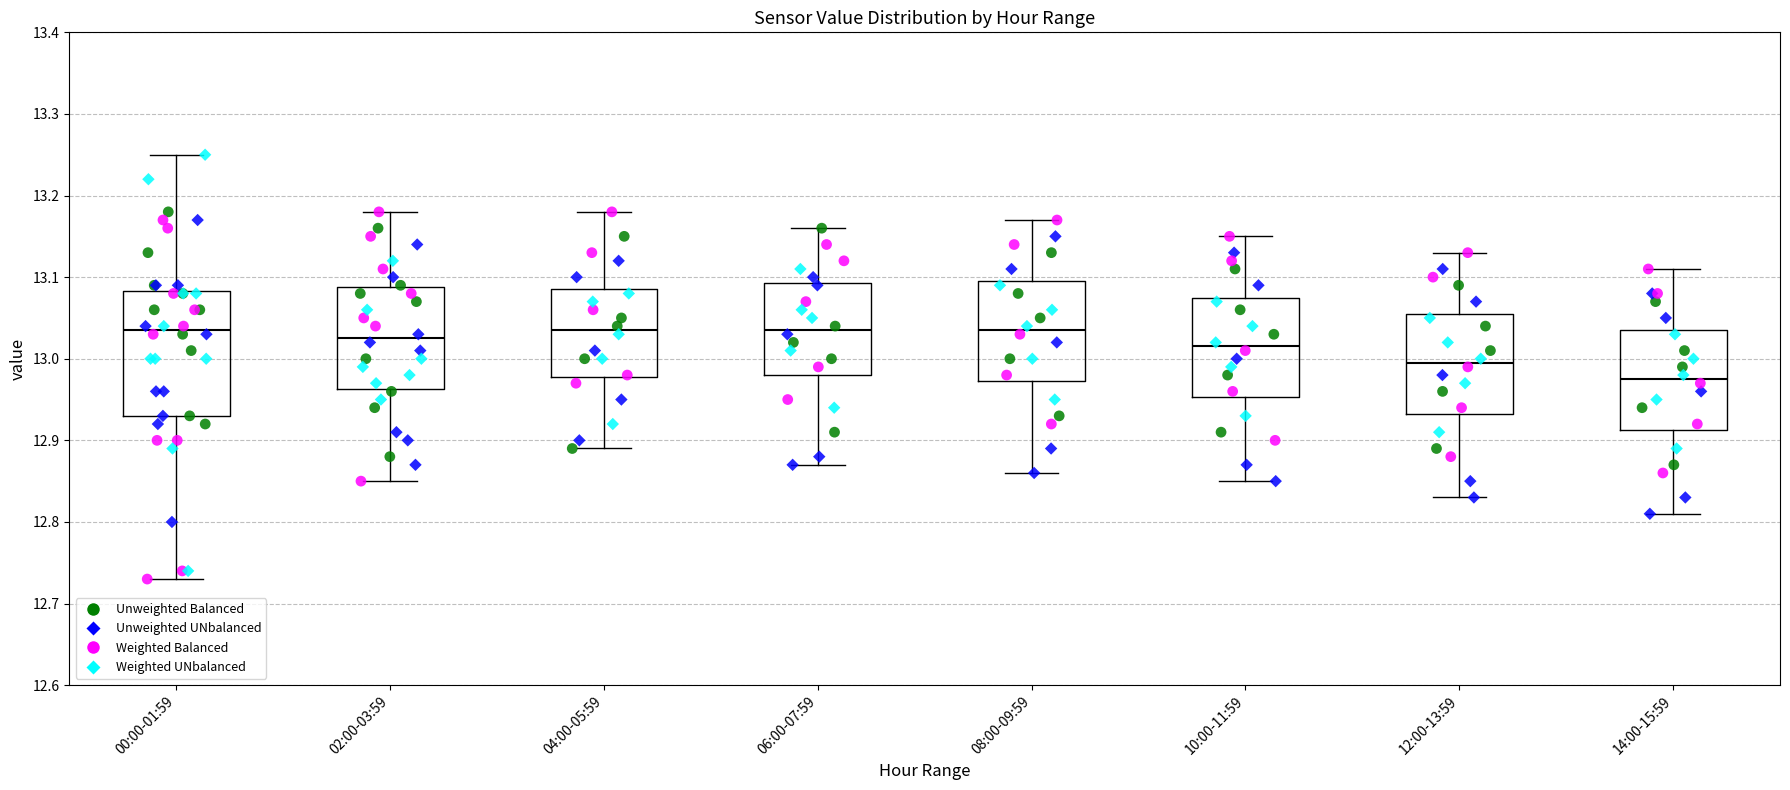

Reading left to right, transcribe this box plot: for each box, give where its median line is, the range the box spans, and where its two whiskers end, as read against the y-axis. The values are not printed on the chart, so give them approximately, as read against the axis.

00:00-01:59: median 13.04, box 12.93 to 13.08, whiskers 12.73 to 13.25
02:00-03:59: median 13.03, box 12.96 to 13.09, whiskers 12.85 to 13.18
04:00-05:59: median 13.04, box 12.98 to 13.09, whiskers 12.89 to 13.18
06:00-07:59: median 13.04, box 12.98 to 13.09, whiskers 12.87 to 13.16
08:00-09:59: median 13.04, box 12.97 to 13.10, whiskers 12.86 to 13.17
10:00-11:59: median 13.02, box 12.95 to 13.08, whiskers 12.85 to 13.15
12:00-13:59: median 13.00, box 12.93 to 13.06, whiskers 12.83 to 13.13
14:00-15:59: median 12.98, box 12.91 to 13.04, whiskers 12.81 to 13.11